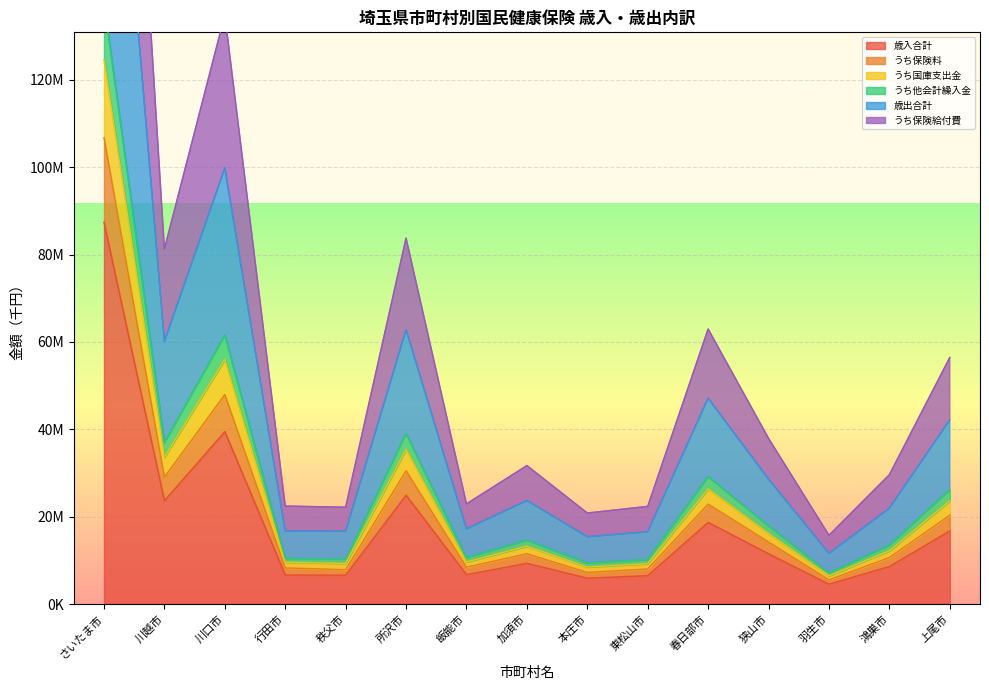

How many data points does each series have?

15